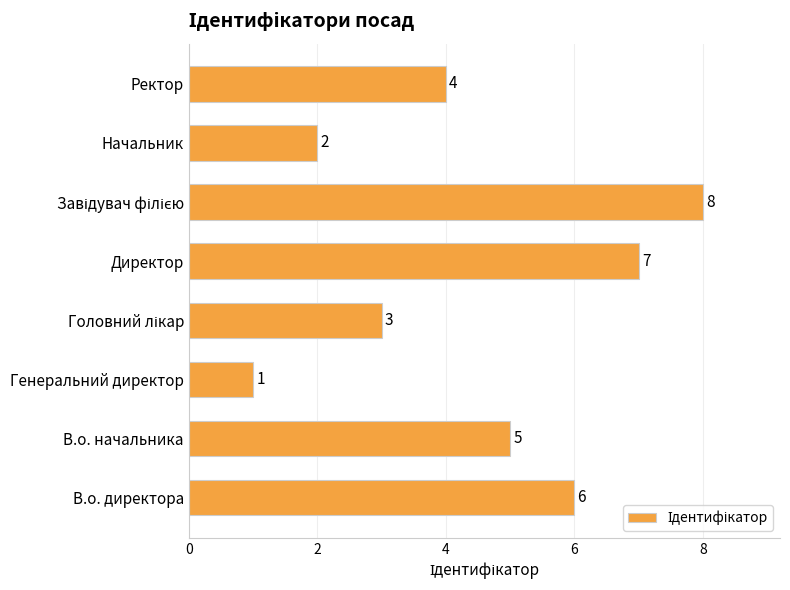

The value at Генеральний директор is 2. True or false?

False